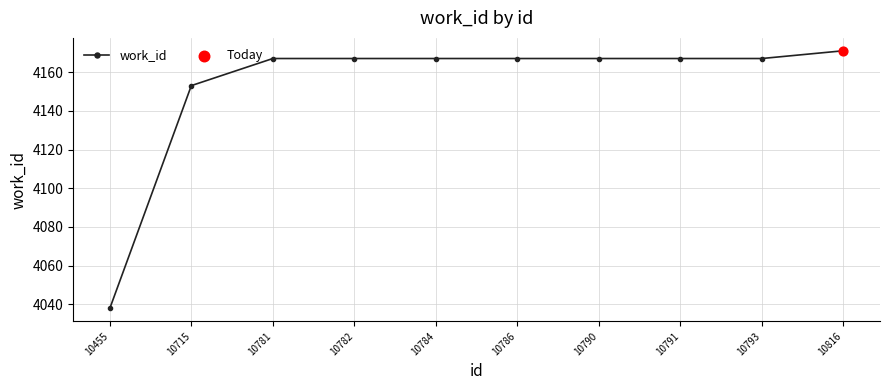

Between 10455 and 10786, which is larger?

10786